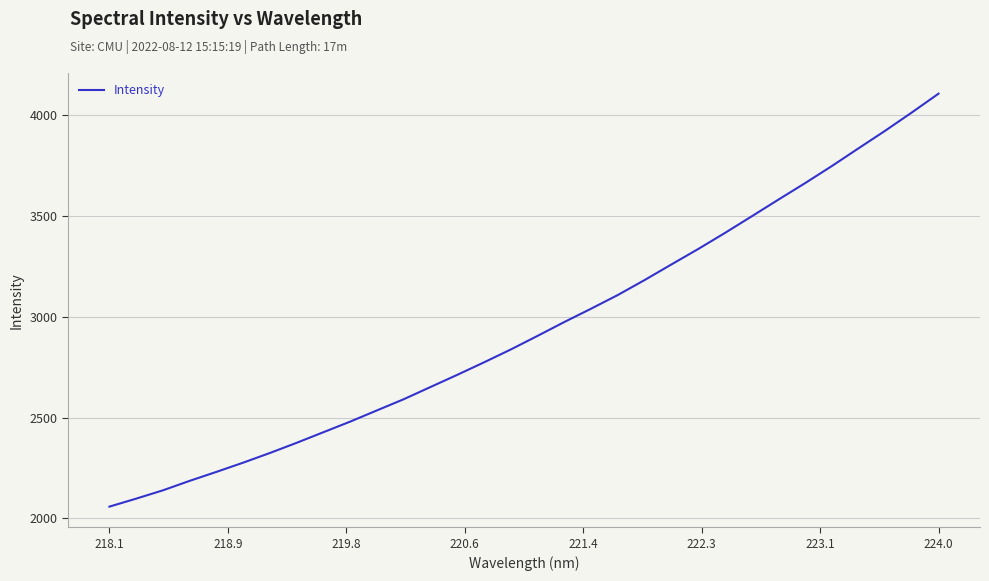

What is the minimum value shown in the chart?

2058.7